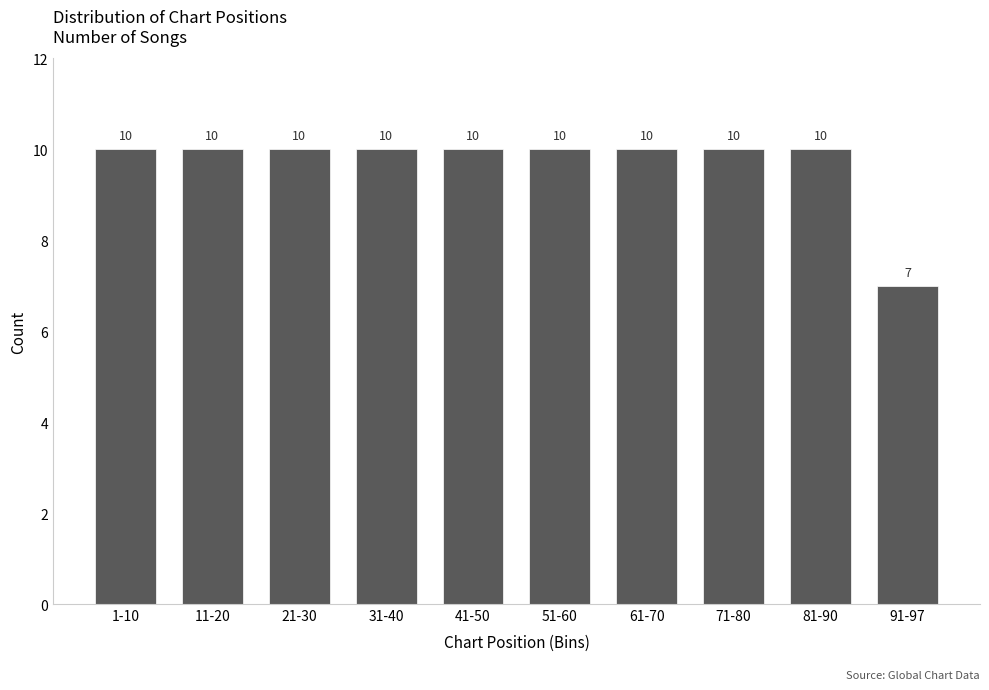

Reading right to left, extract all data points from this chart.

7	10	10	10	10	10	10	10	10	10